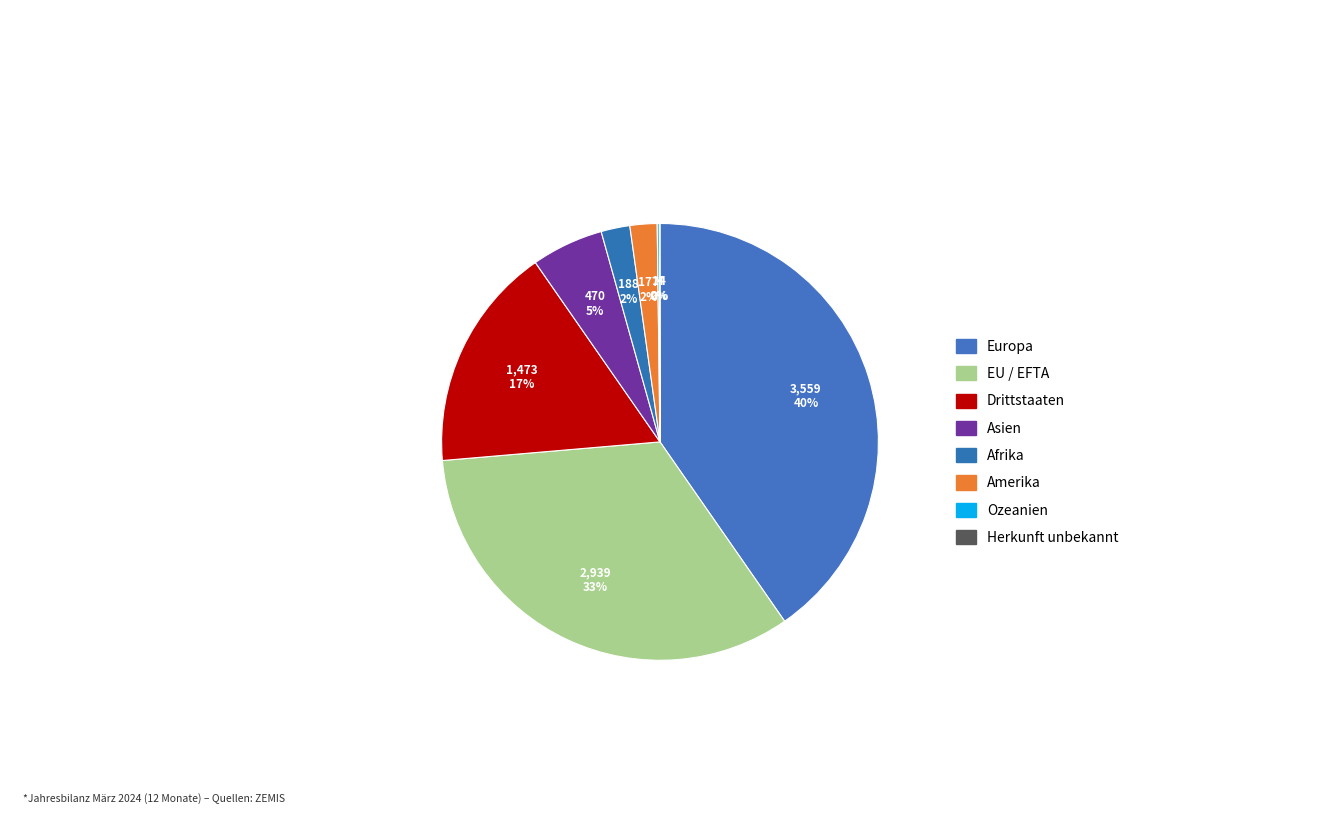

What is the largest slice in the pie chart?

Europa